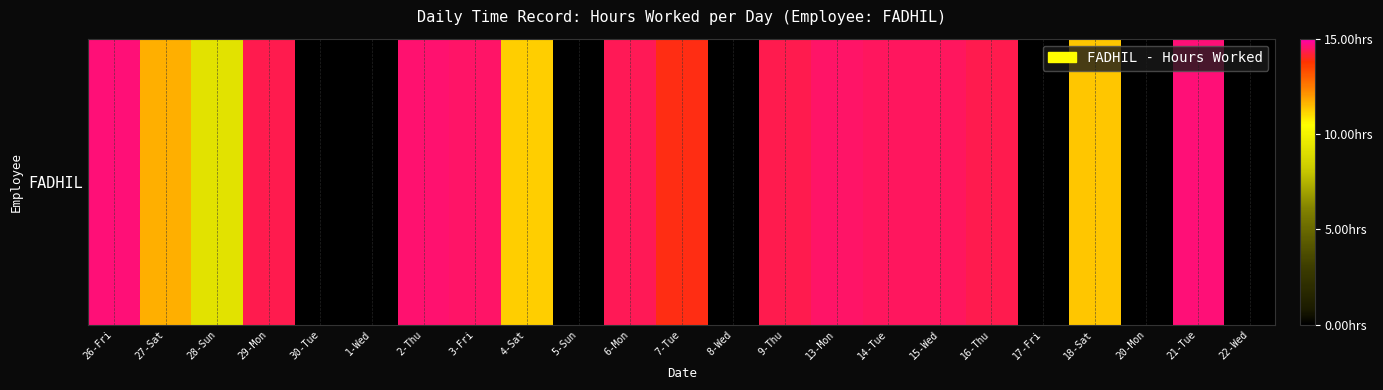

The value at 20-Mon is 9.9. True or false?

False